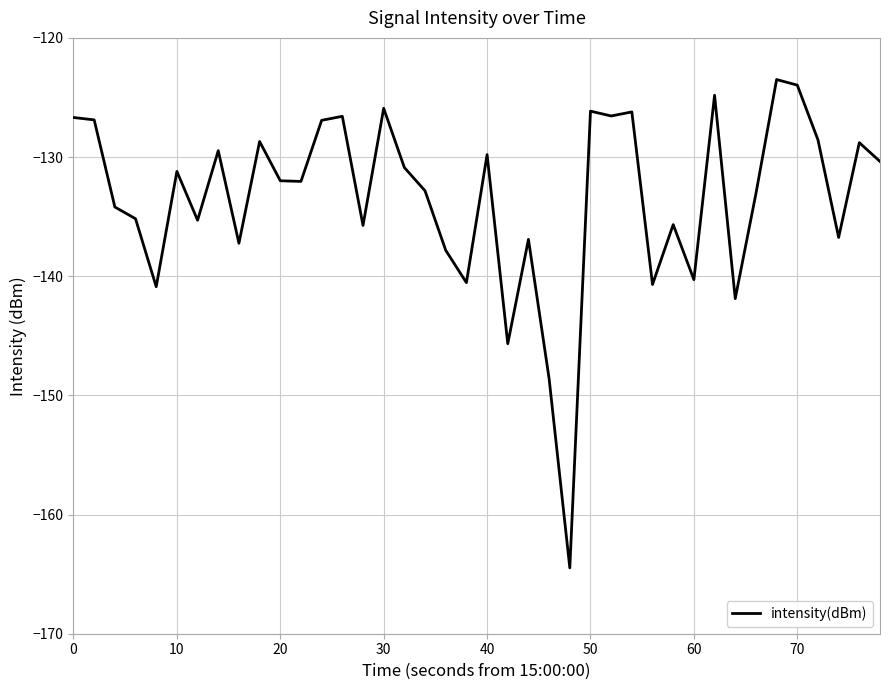

Is this an area chart (filled region under the line)?

No